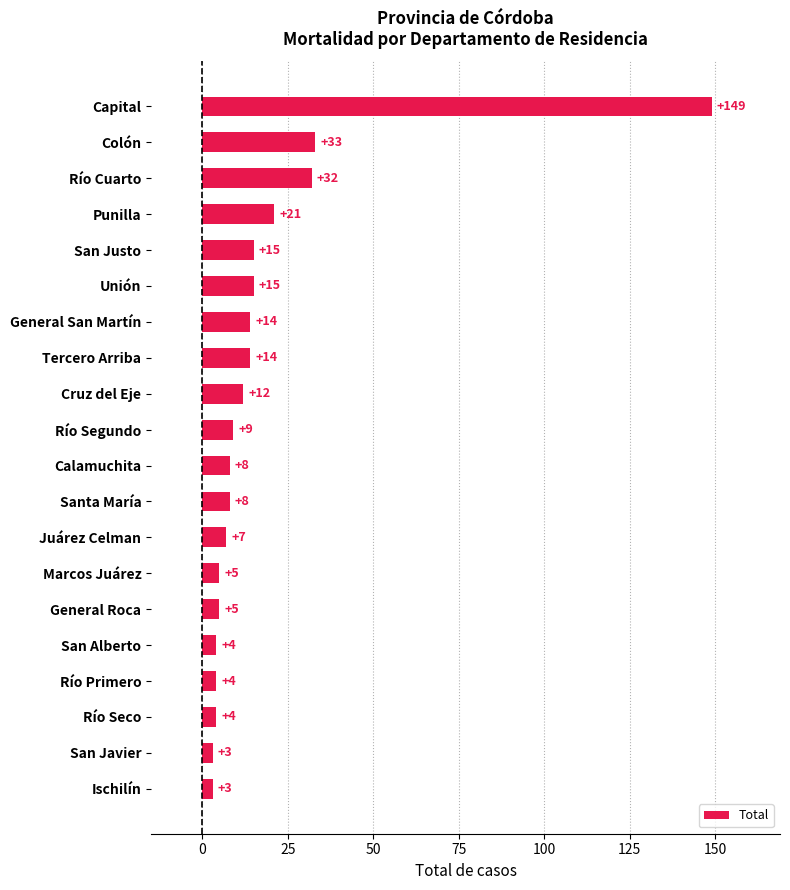

What is the label of the 9th bar from the top?

Cruz del Eje